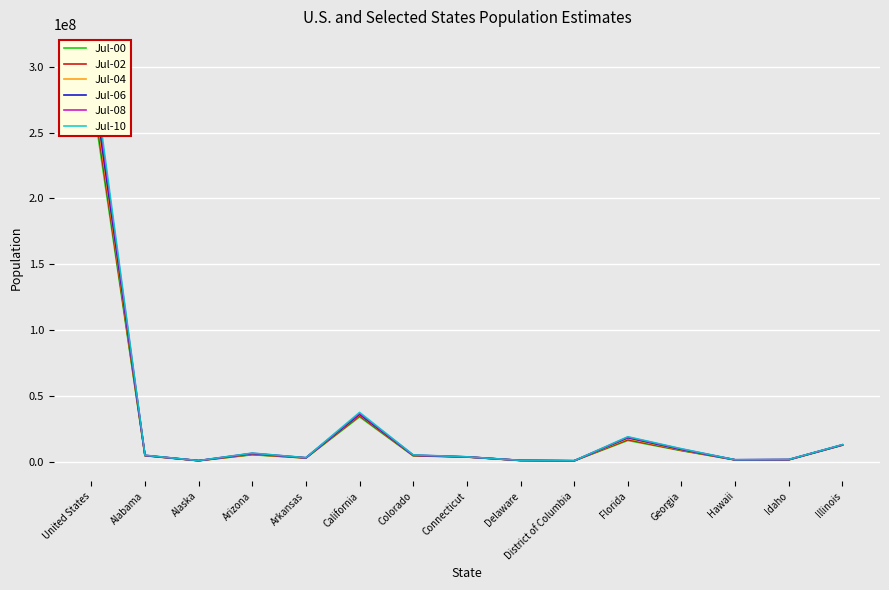

Does the chart display data point markers on the line(s)?

No